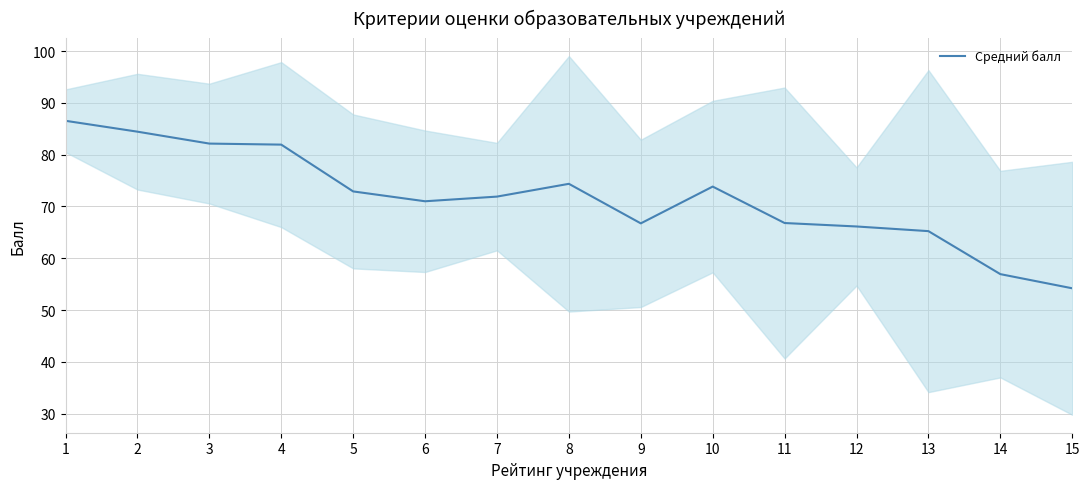

What is the value of the 15th point from the left?

54.2